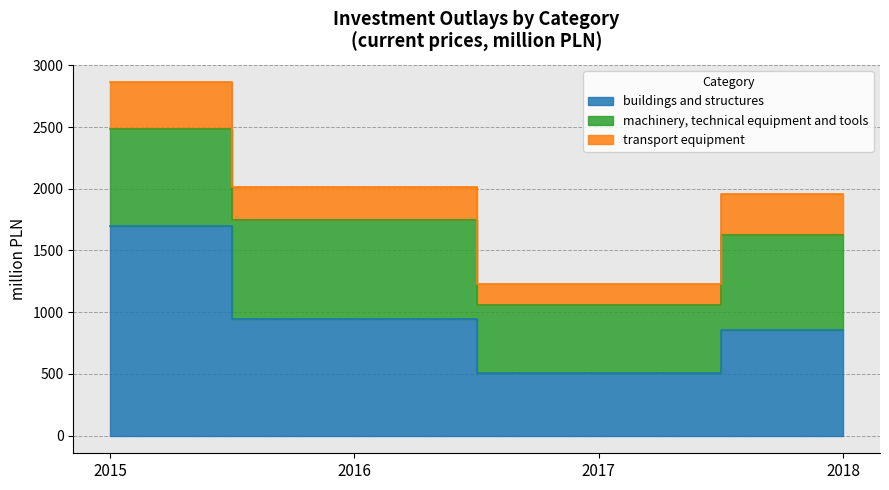

What are all the series names shown in the legend?

buildings and structures, machinery, technical equipment and tools, transport equipment